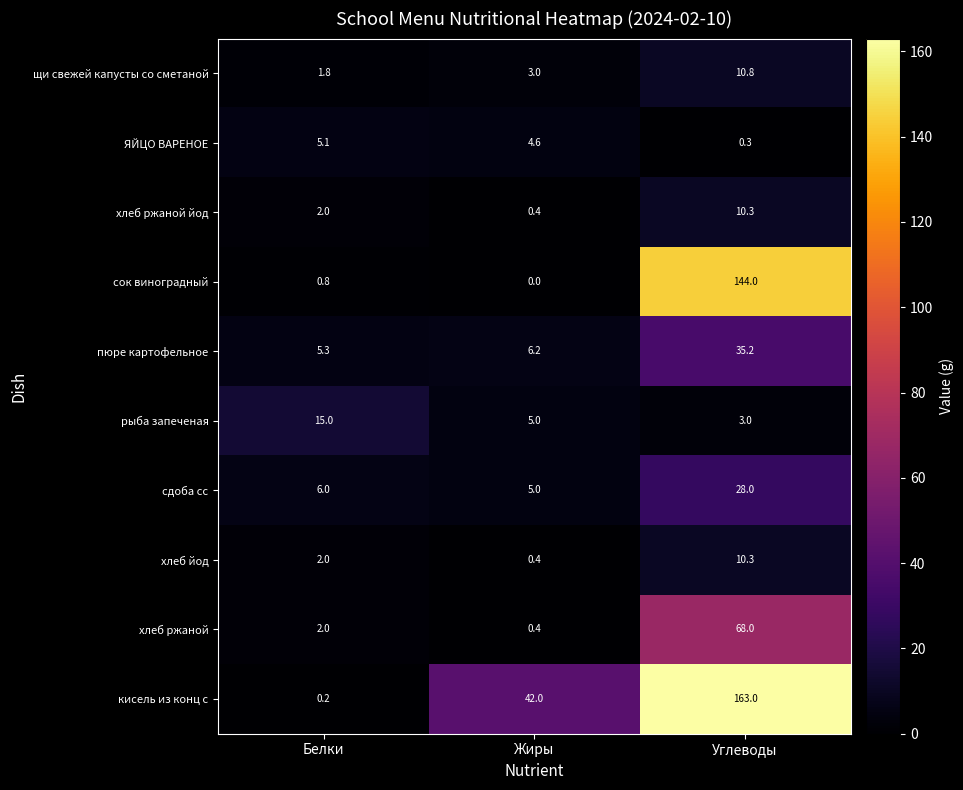

Where is ЯЙЦО ВАРЕНОЕ nearest to the value 2?

Углеводы